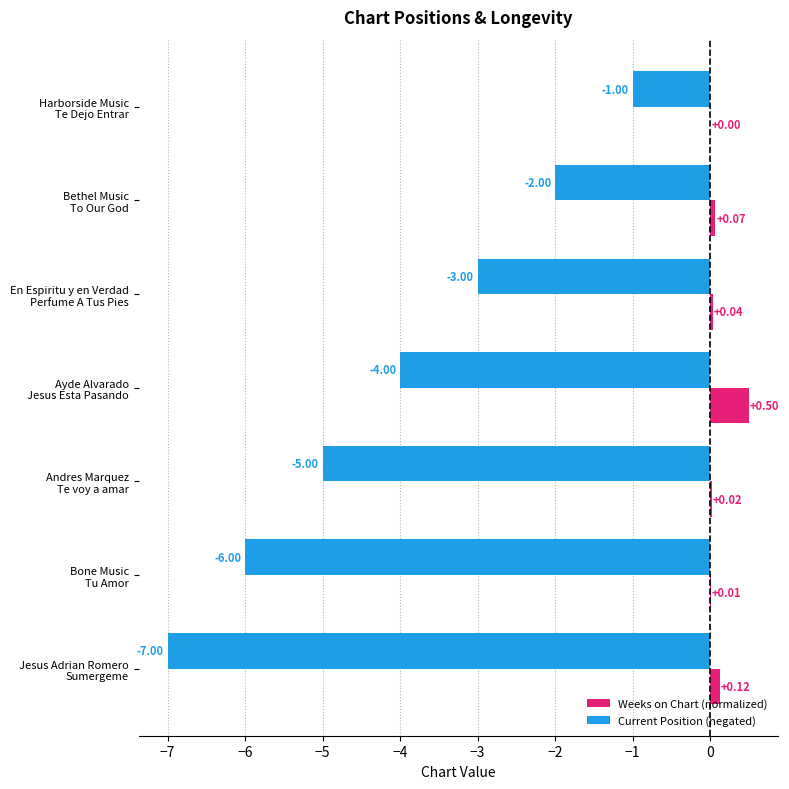

What is the sum of all Weeks on Chart (normalized) values?

0.8